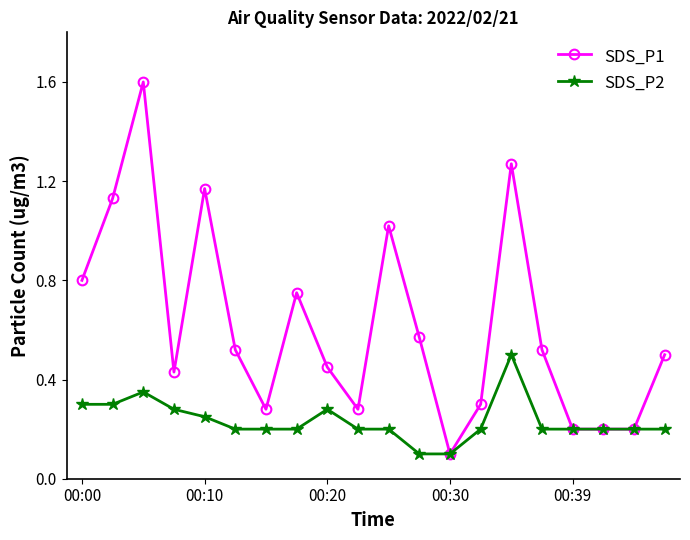

What is the maximum value shown in the chart?

1.6